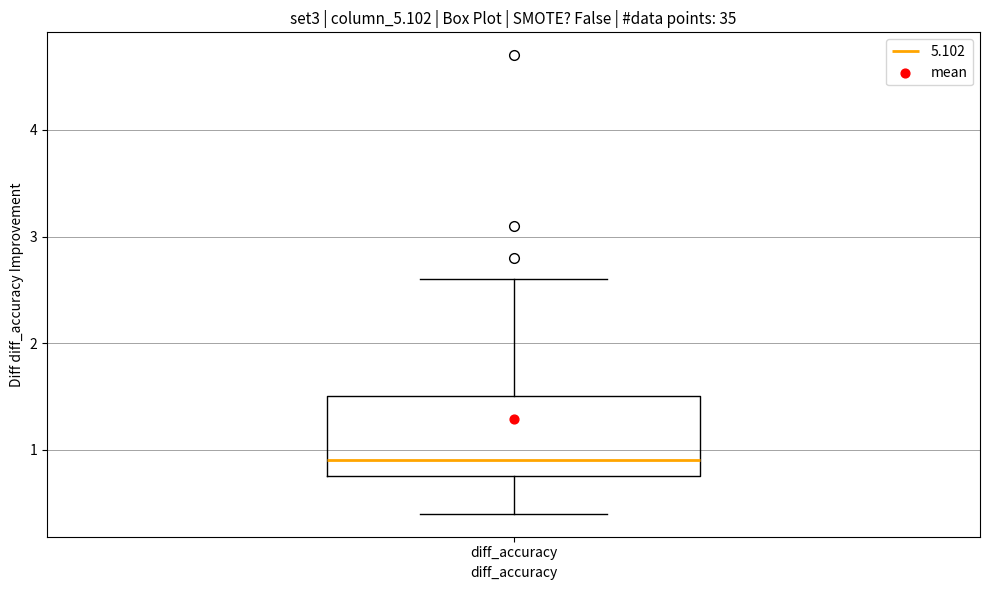

Transcribe this box plot: give where the median line is, the range the box spans, and where the two whiskers end, as read against the y-axis. The values are not printed on the chart, so give them approximately, as read against the axis.

median 0.9, box 0.8 to 1.5, whiskers 0.4 to 2.6